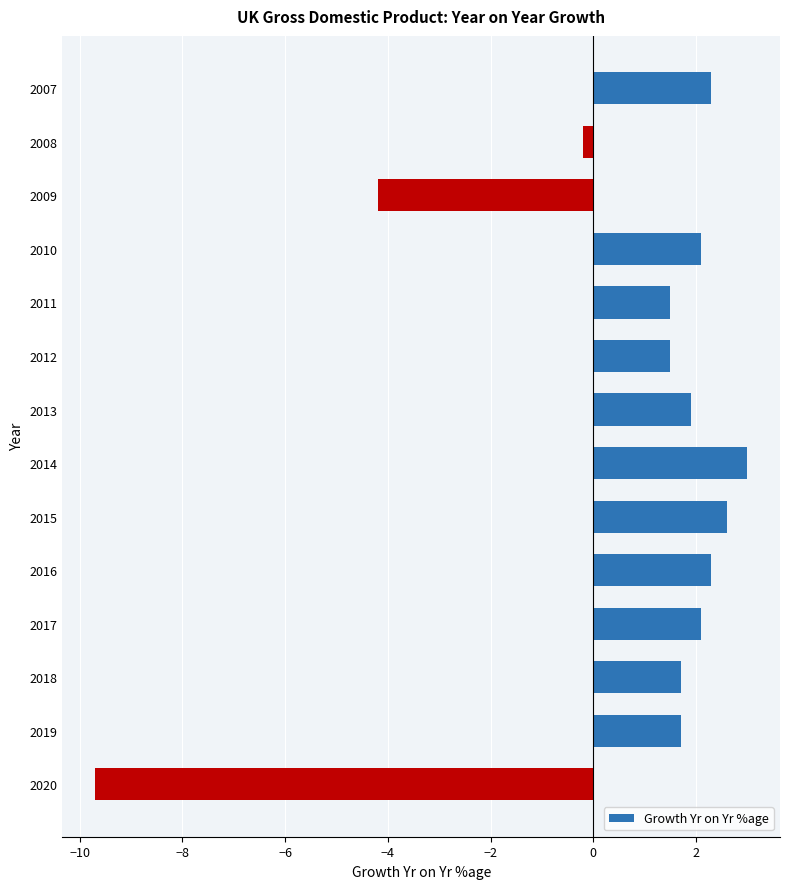

What is the average value?

0.6